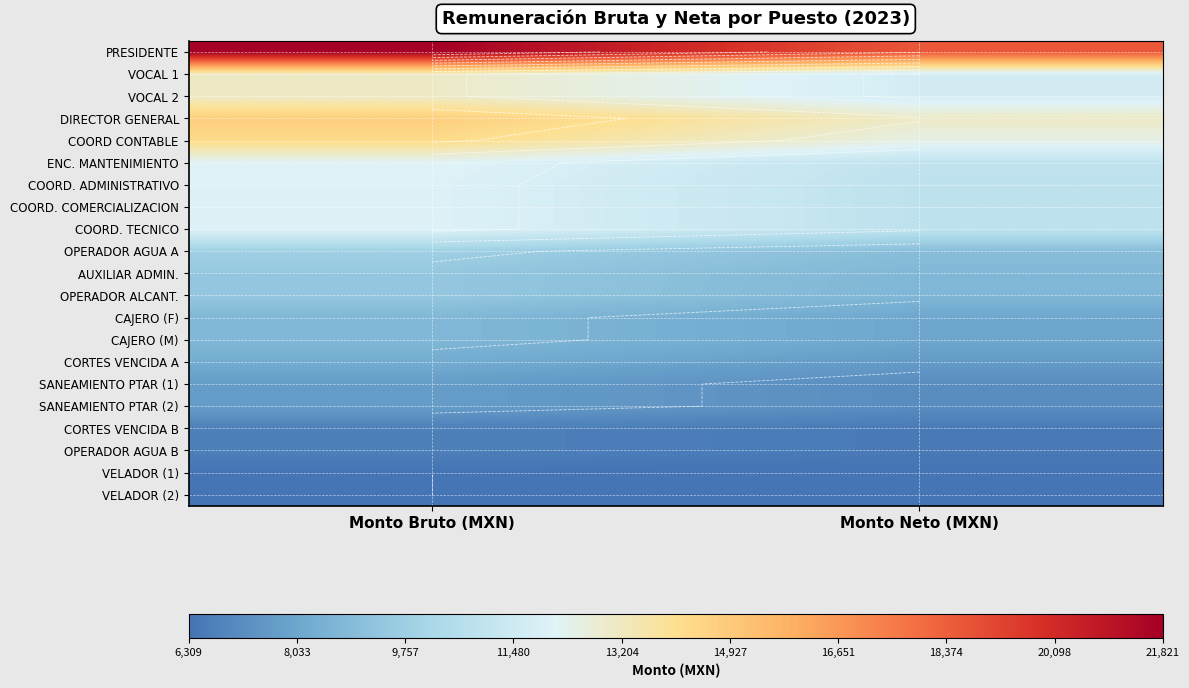

Rank the categories by OPERADOR ALCANT. value from lowest to highest.

Monto Neto (MXN), Monto Bruto (MXN)